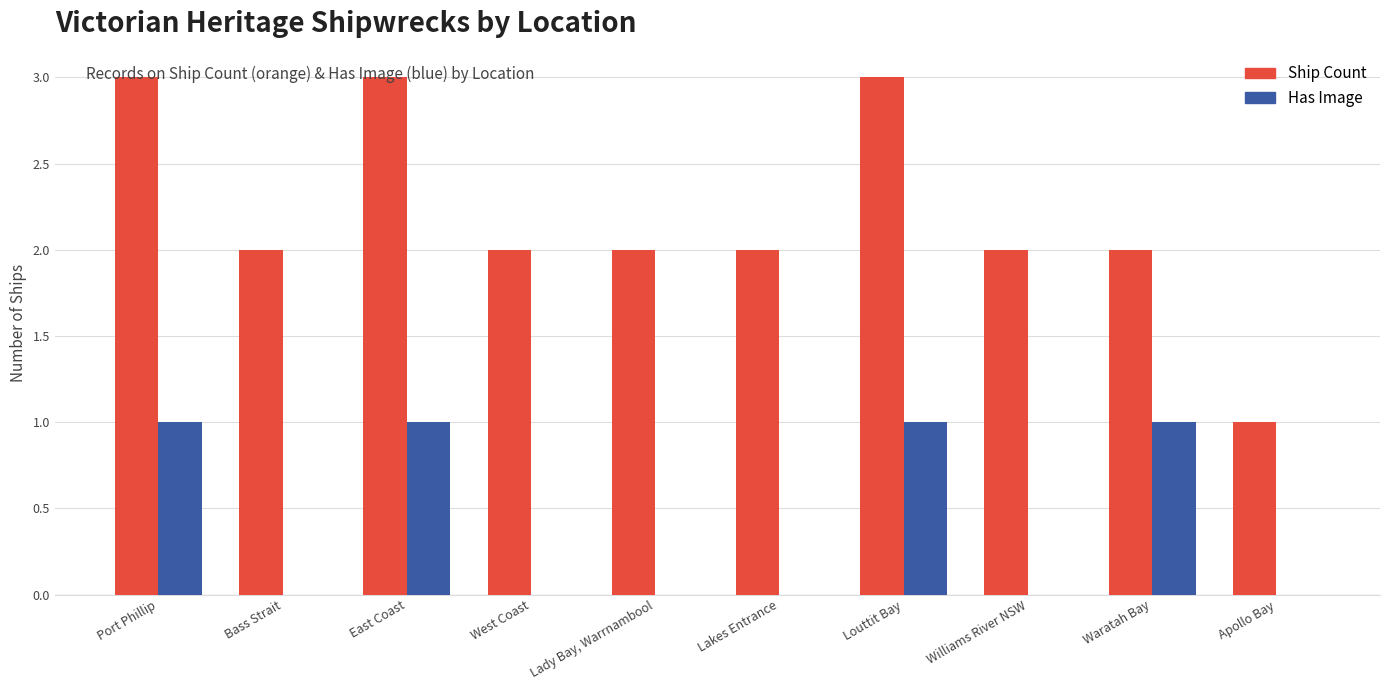

How many groups of bars are there?

10